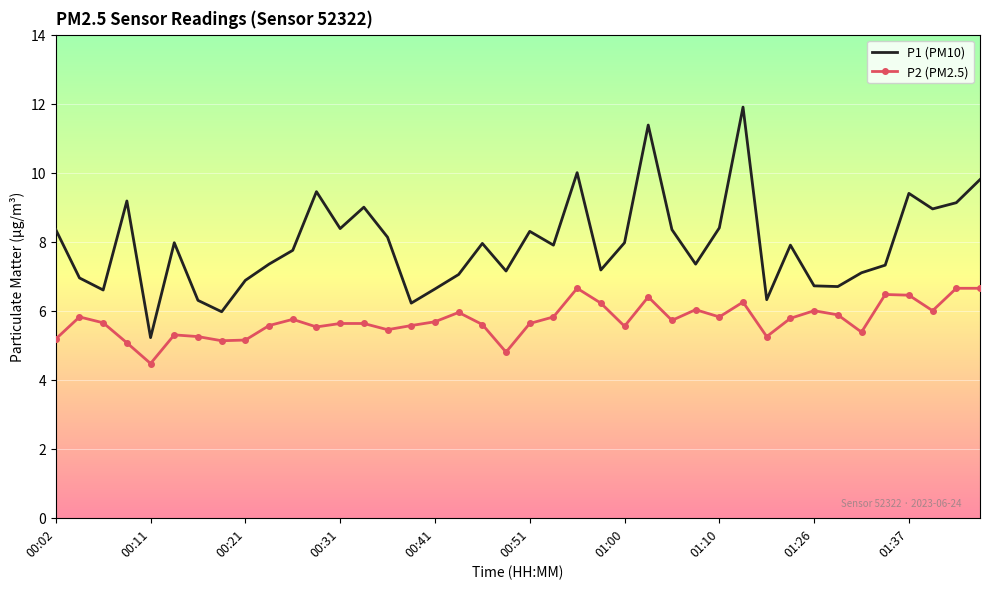

Which series has the widest spread of values?

P1 (PM10)